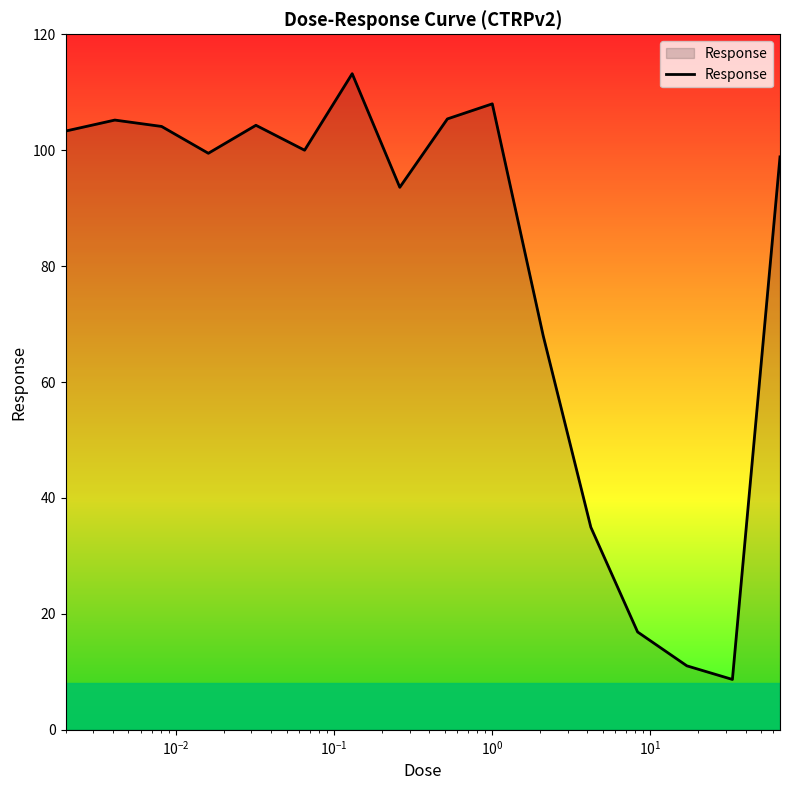

What is the maximum value shown in the chart?

113.2